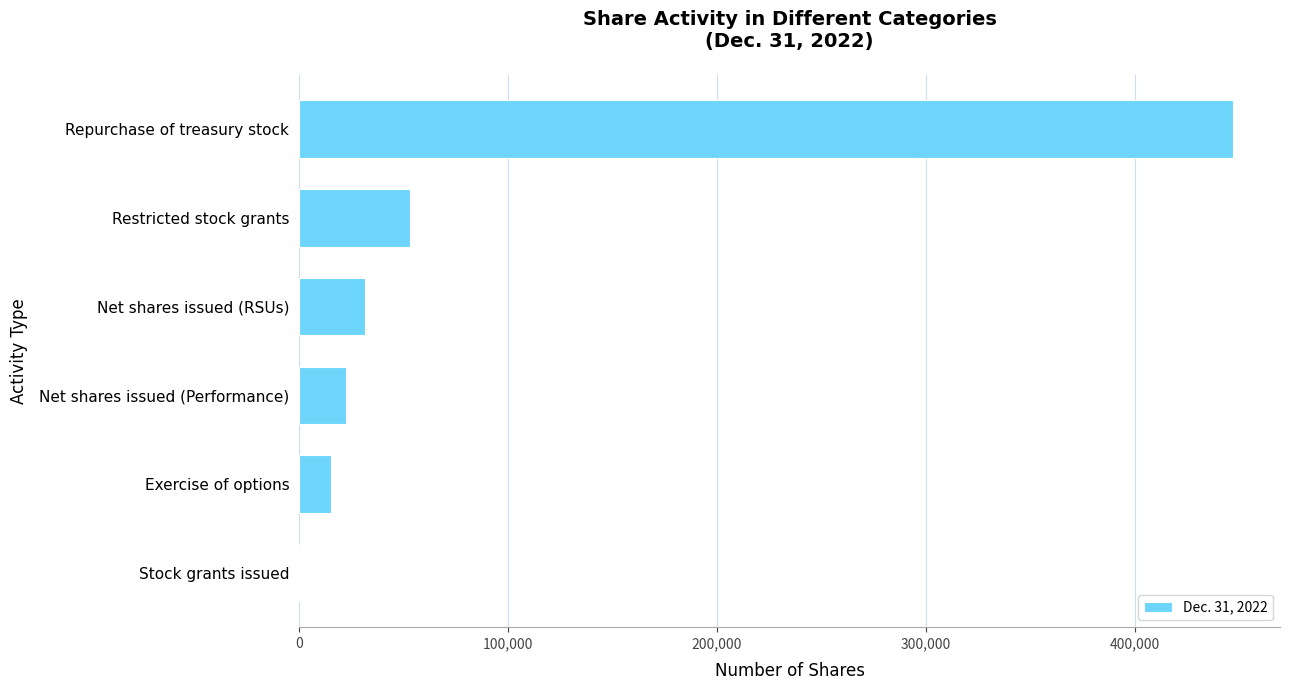

Where is the data nearest to the value 223630?

Restricted stock grants